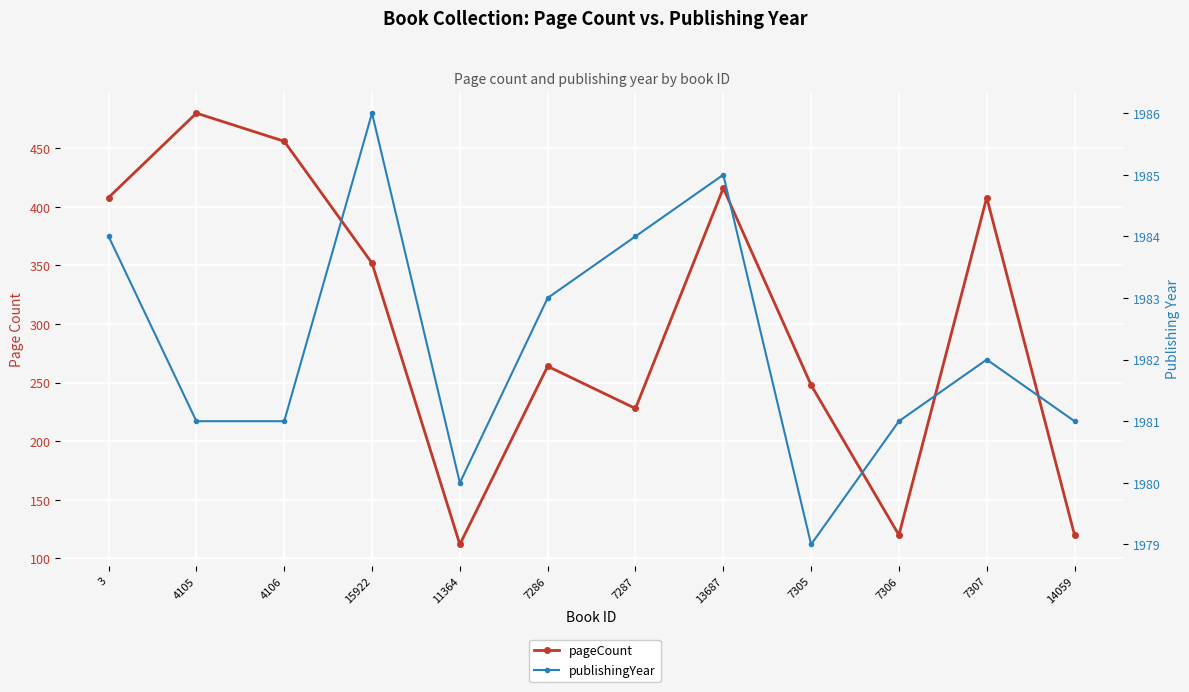

What is the difference between the publishingYear values at 7306 and 11364?

1